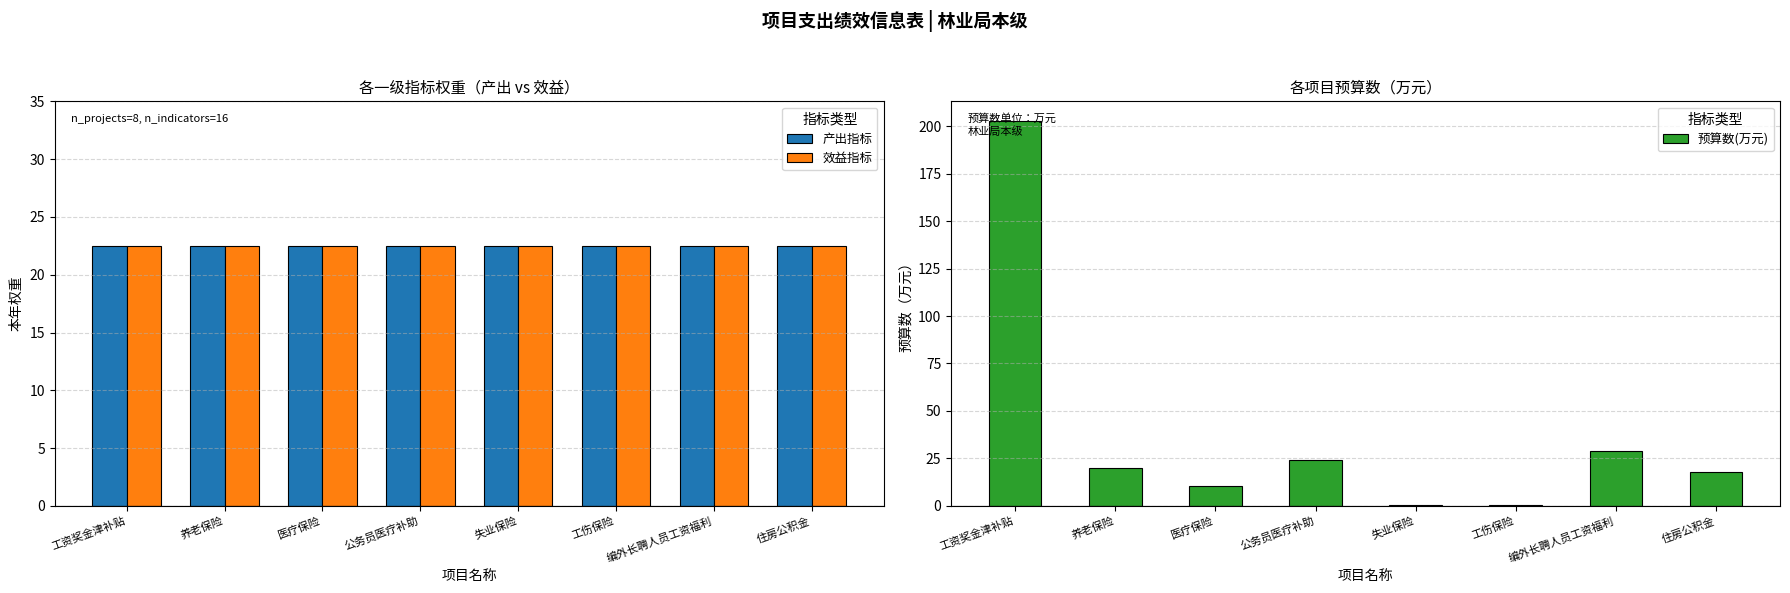

Which category has the highest value in the 效益指标 series?

工资奖金津补贴